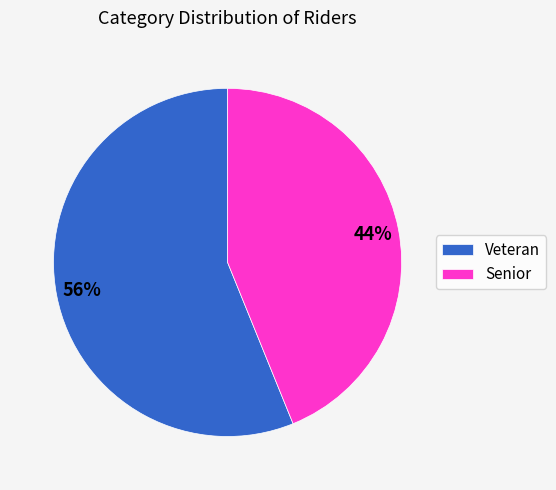

What is the largest slice in the pie chart?

Veteran